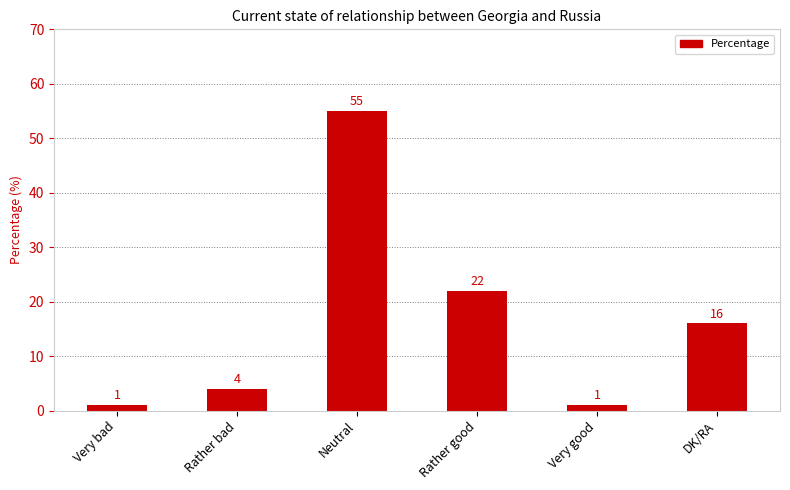

How many bars are there in total?

6